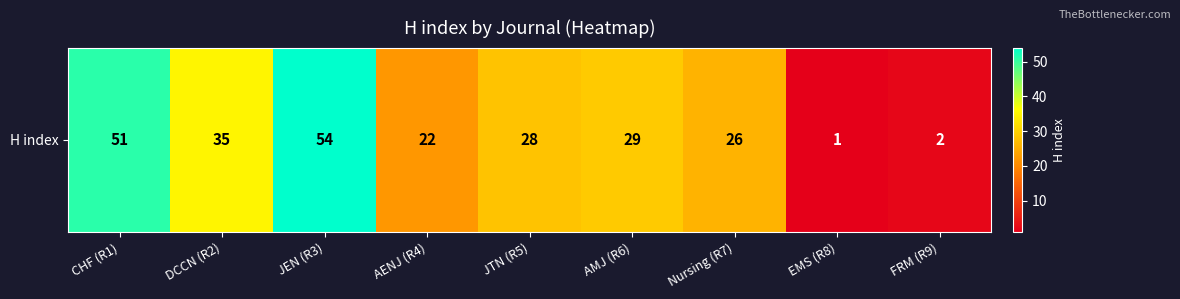

What is the average value?

28